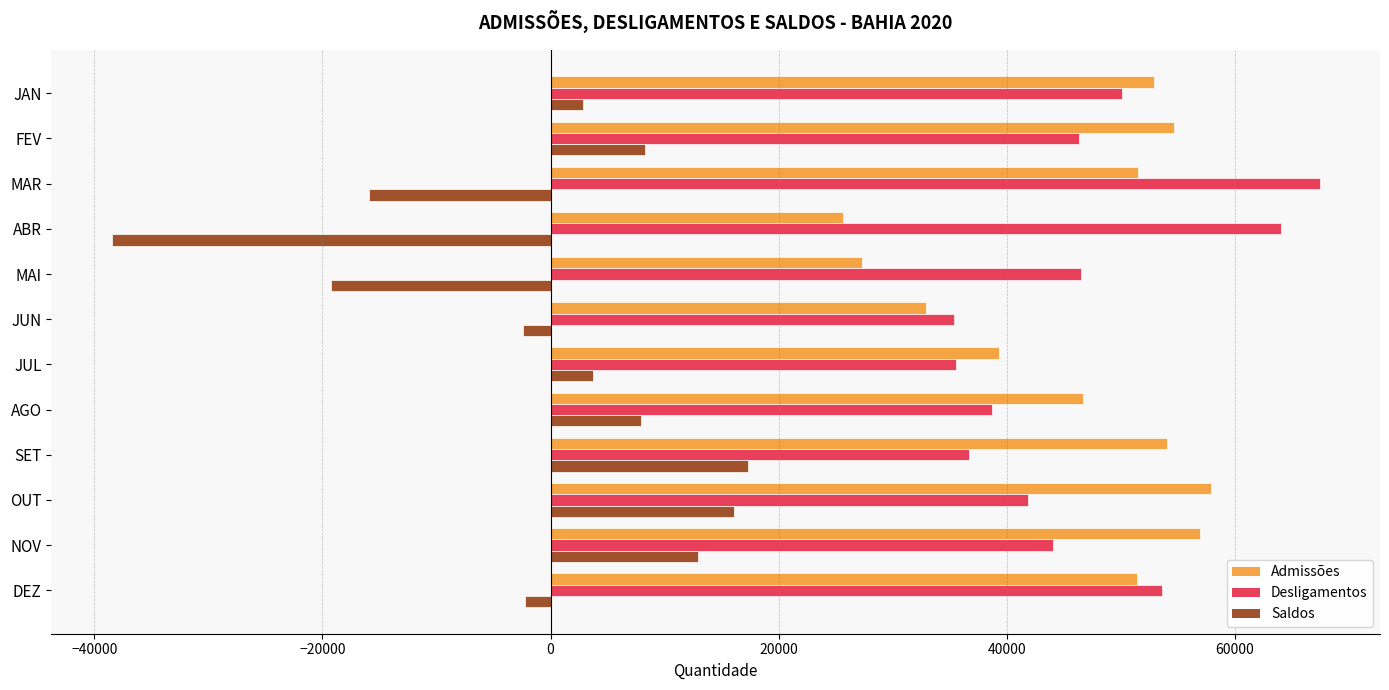

Is it true that Desligamentos equals 25433 at AGO?

False